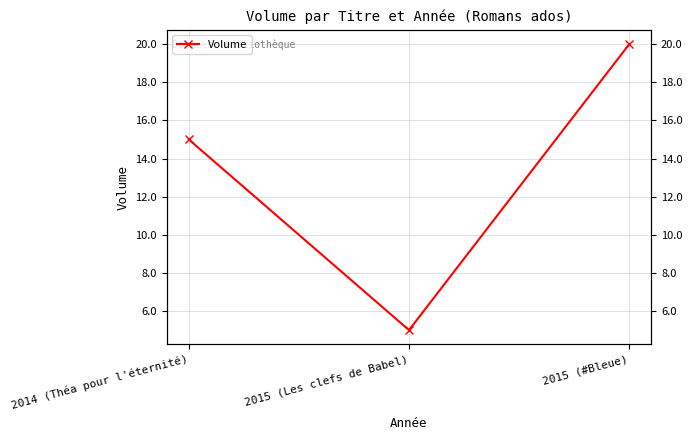

Count the values in the range 5 to 20.

3